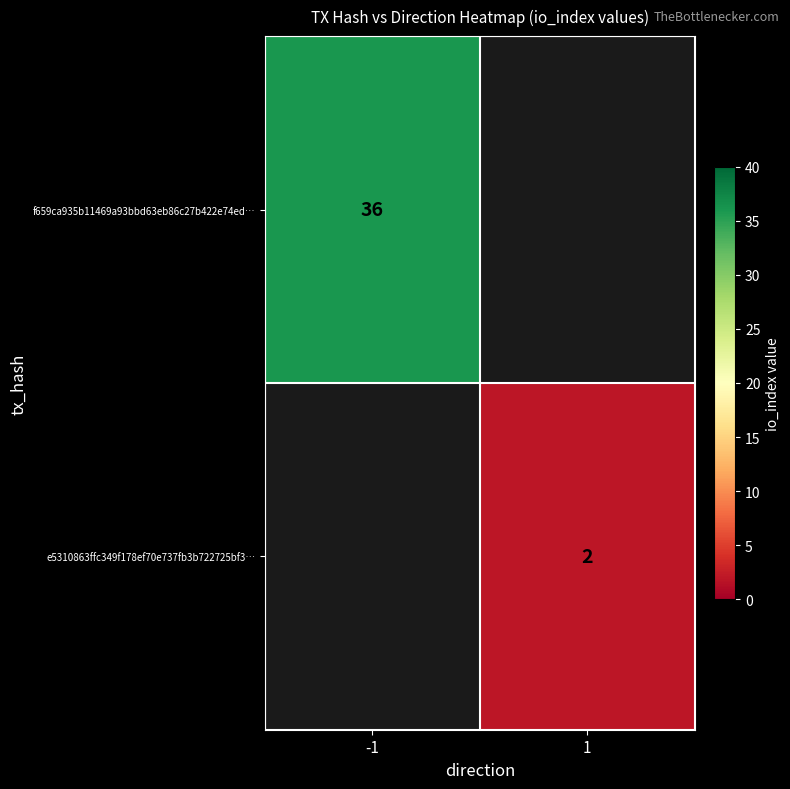

True or false: e5310863ffc349f178ef70e737fb3b722725bf3… has a value of 2 at 1.

True